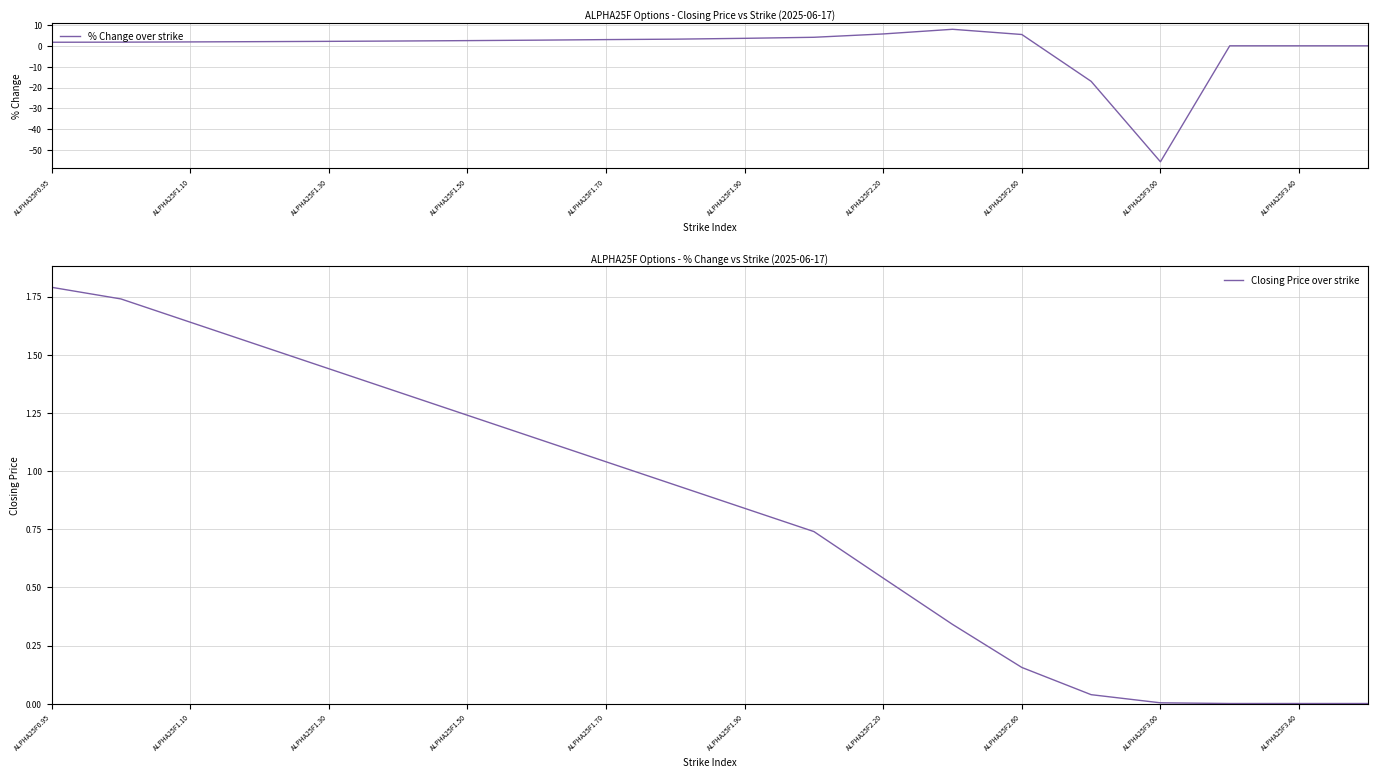

What are all the series names shown in the legend?

% Change over strike, Closing Price over strike